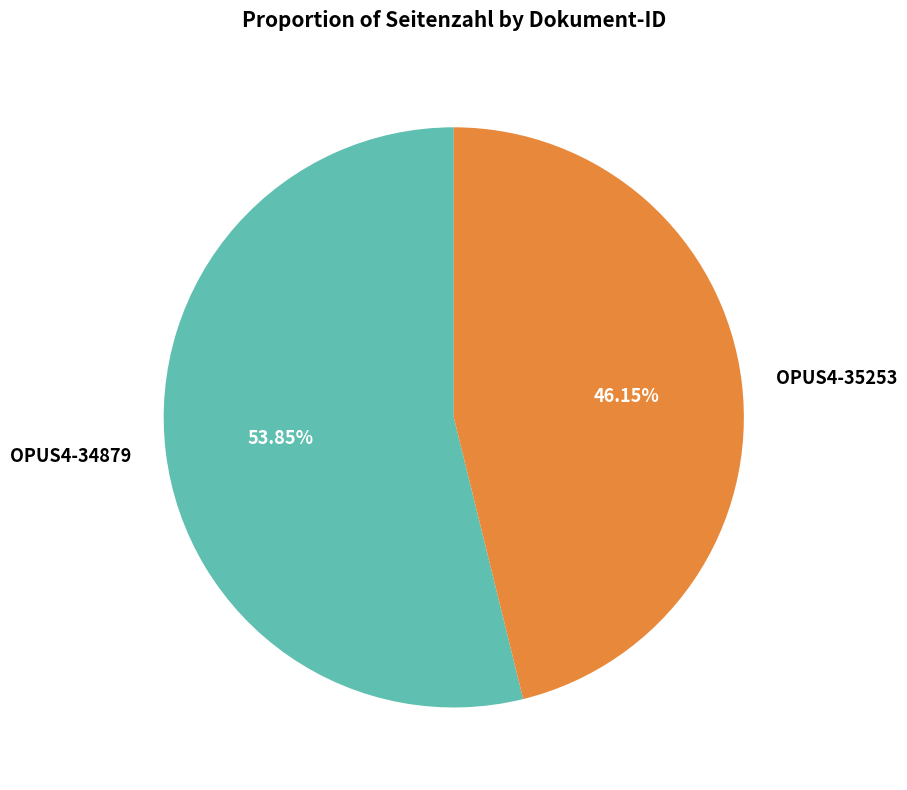

What is the ratio of the value at OPUS4-35253 to the value at OPUS4-34879?

0.9